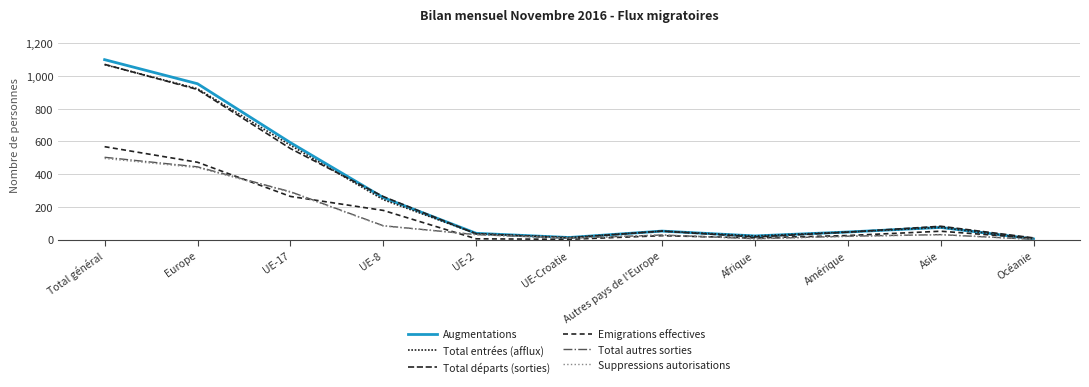

Rank the categories by Total entrées (afflux) value from highest to lowest.

Total général, Europe, UE-17, UE-8, Asie, Autres pays de l'Europe, Amérique, UE-2, Afrique, UE-Croatie, Océanie